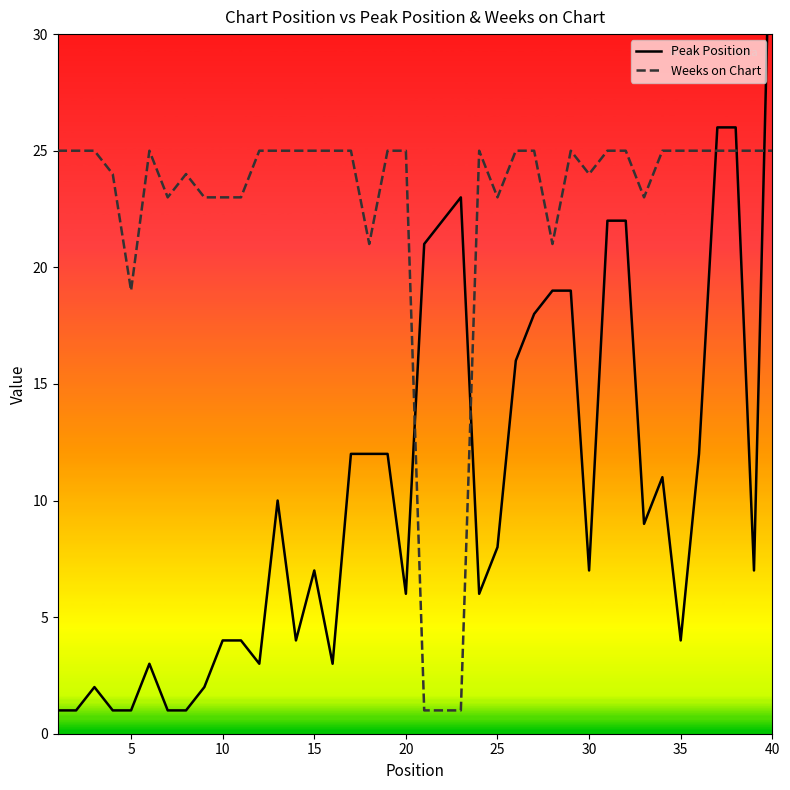

At how many categories does at least one series exceed 30?

1